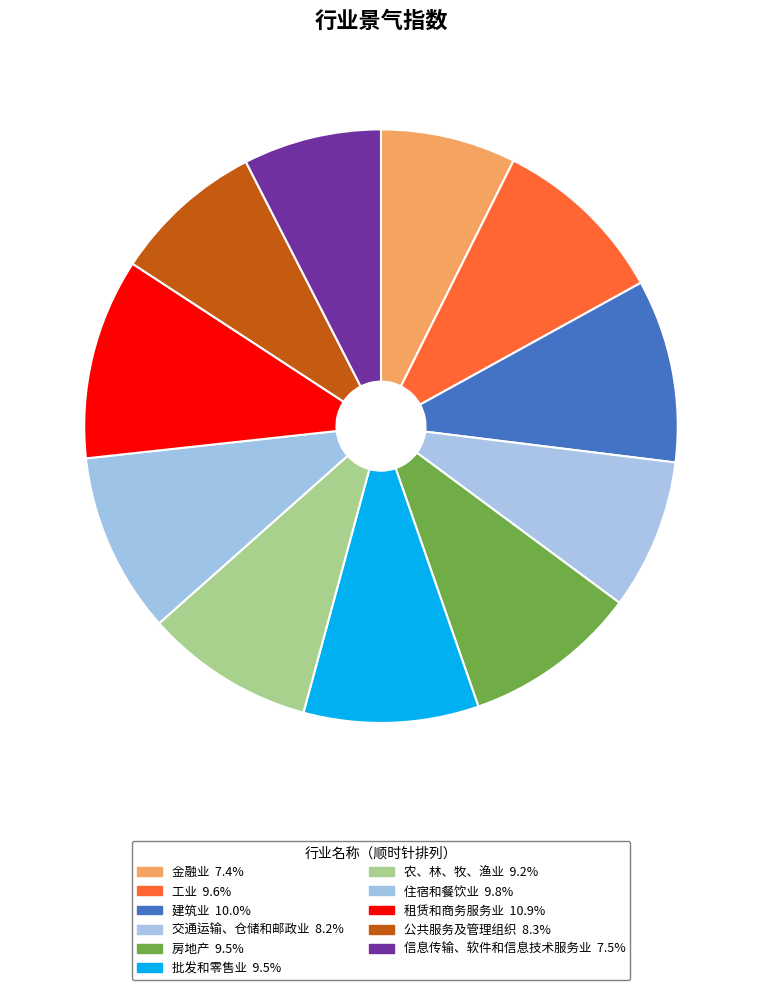

Count the number of slices in the pie.

11